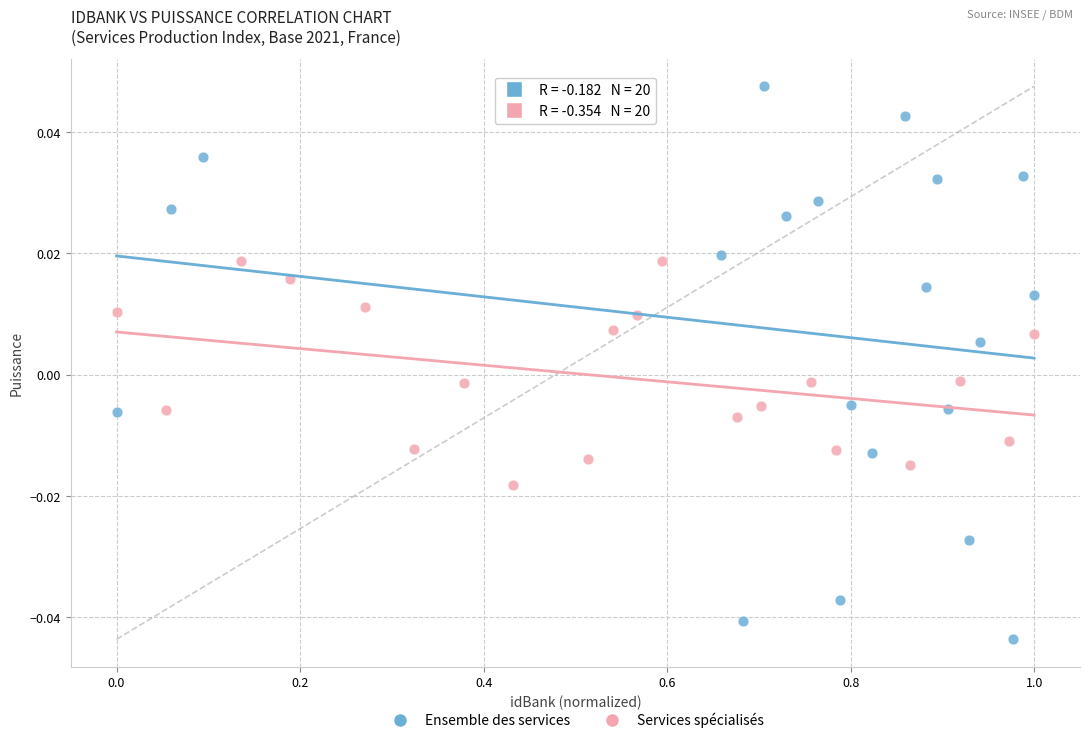

What are all the series names shown in the legend?

Ensemble des services, Services spécialisés